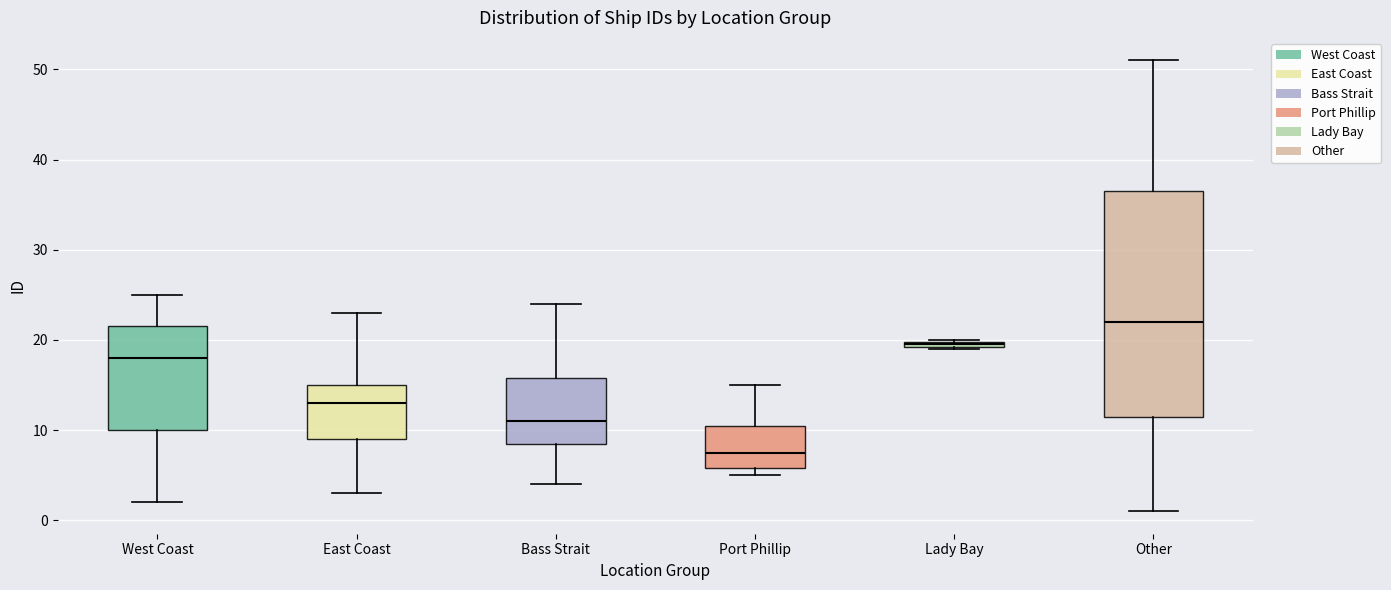

Which box's median line is the highest?

Other